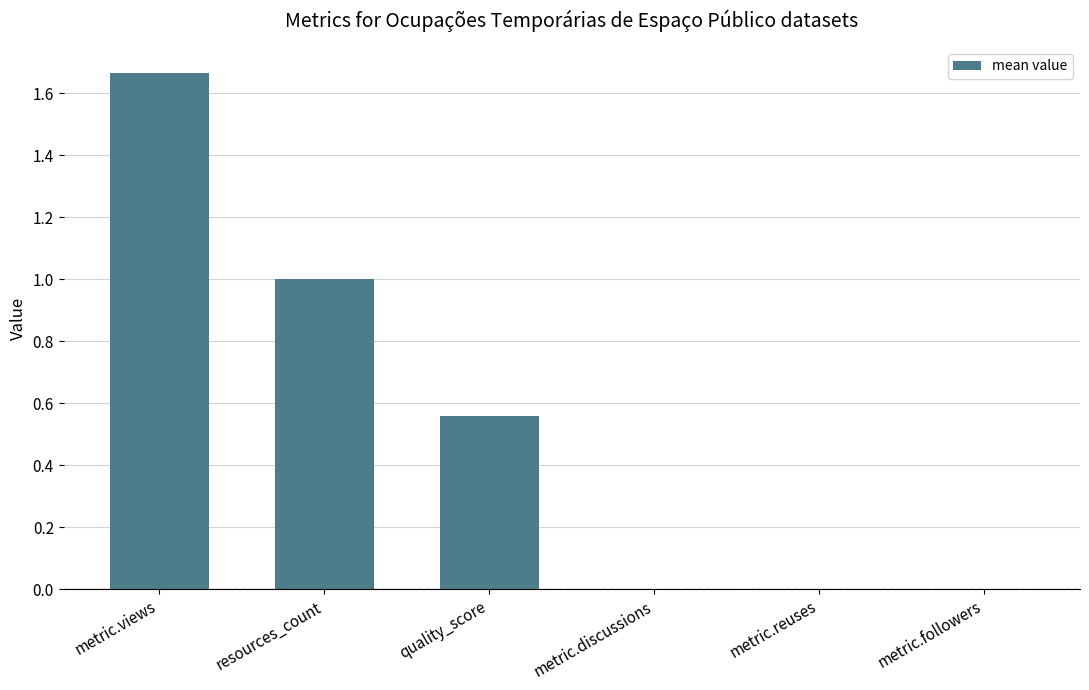

Which label corresponds to the largest value in the chart?

metric.views